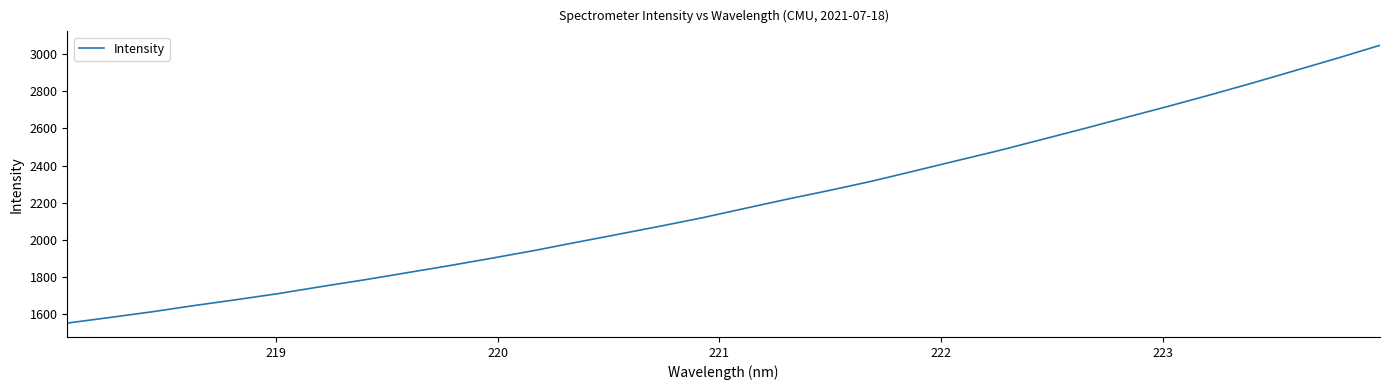

What is the difference between the maximum and minimum values?

1494.5